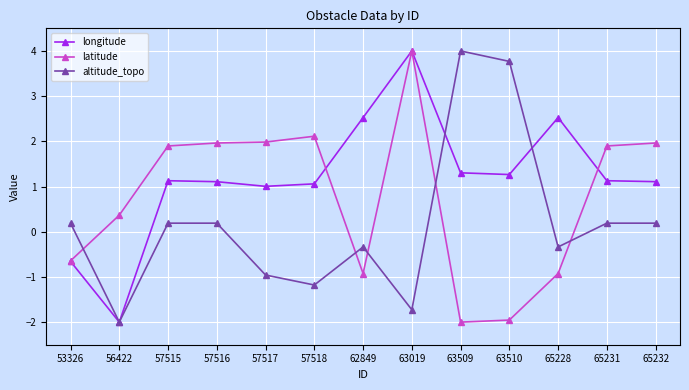

Reading left to right, what are all the values shown in this chart?

longitude: 53326=-0.7	56422=-2.0	57515=1.1	57516=1.1	57517=1.0	57518=1.1	62849=2.5	63019=4.0	63509=1.3	63510=1.3	65228=2.5	65231=1.1	65232=1.1
latitude: 53326=-0.6	56422=0.4	57515=1.9	57516=2.0	57517=2.0	57518=2.1	62849=-0.9	63019=4.0	63509=-2.0	63510=-2.0	65228=-0.9	65231=1.9	65232=2.0
altitude_topo: 53326=0.2	56422=-2.0	57515=0.2	57516=0.2	57517=-1.0	57518=-1.2	62849=-0.3	63019=-1.7	63509=4.0	63510=3.8	65228=-0.3	65231=0.2	65232=0.2